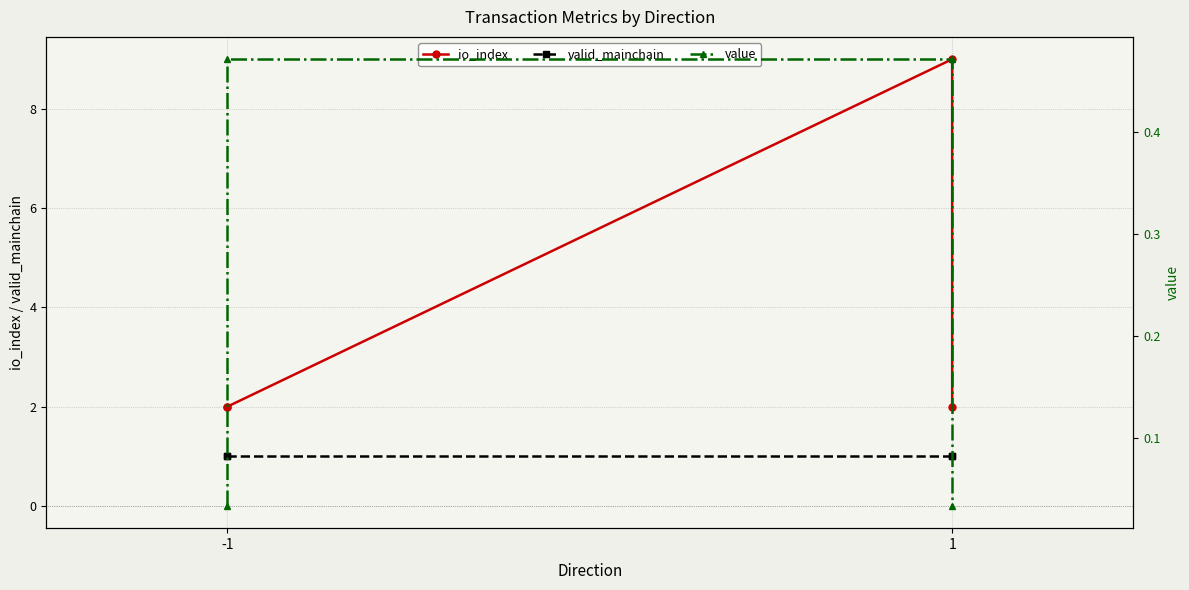

True or false: value and valid_mainchain intersect in this chart.

False